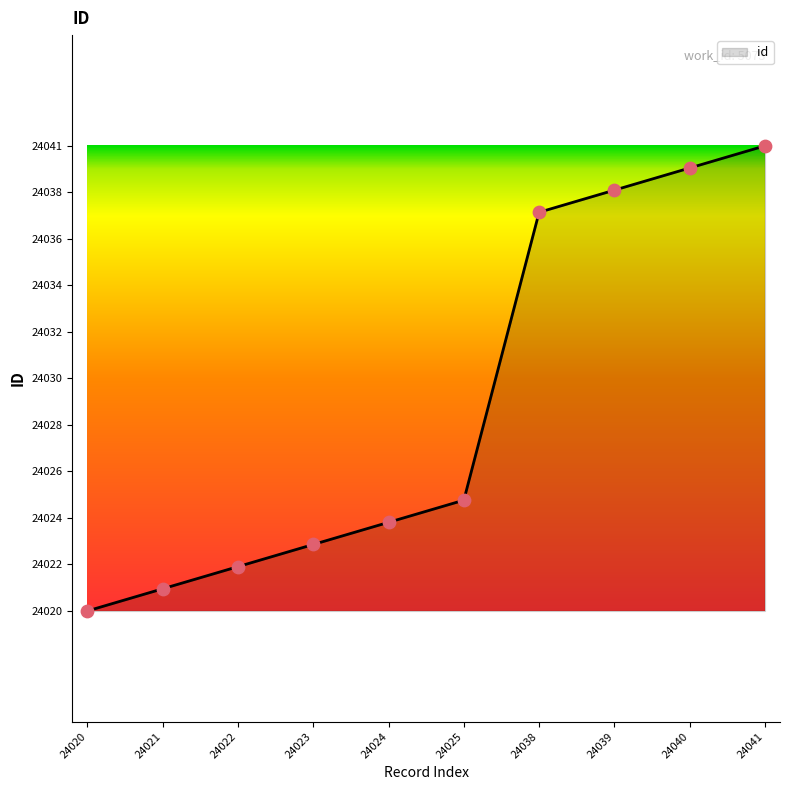

What is the ratio of the value at 24023 to the value at 24021?

1.0